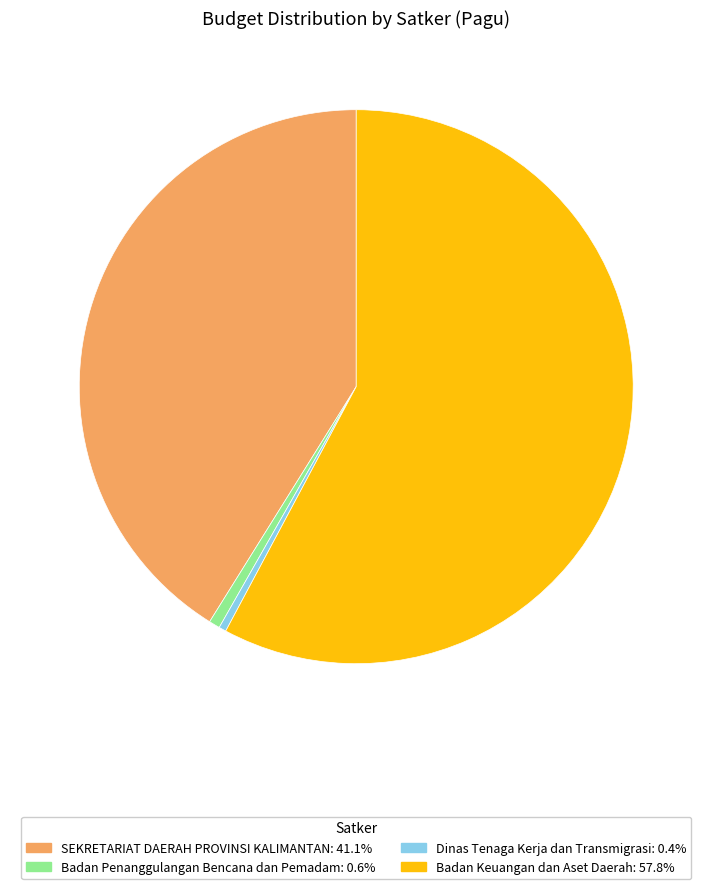

Does any single category account for the majority?

Yes